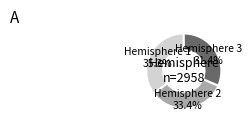

Rank the categories by value from lowest to highest.

Hemisphere 3, Hemisphere 2, Hemisphere 1